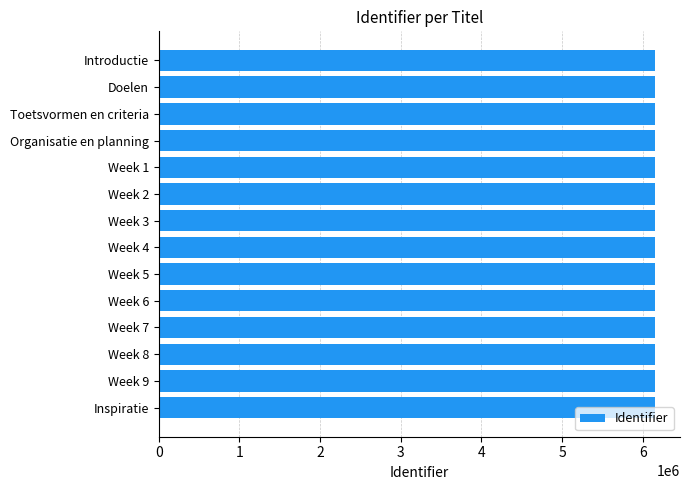

What is the maximum value shown in the chart?

6155615